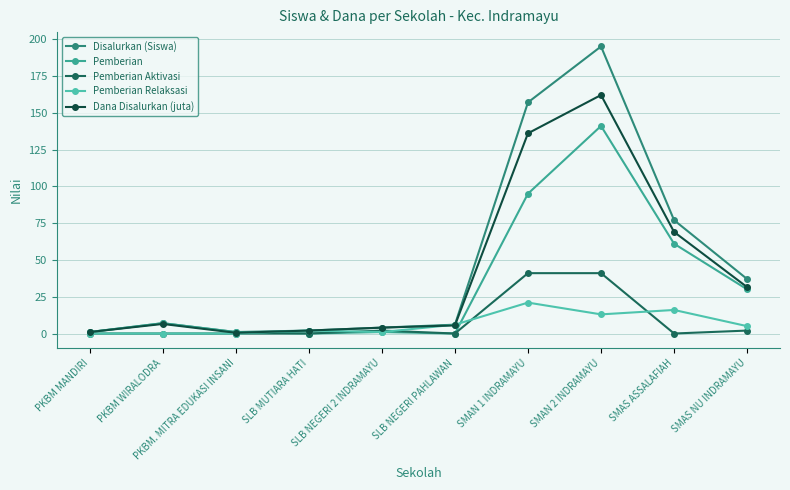

Does the chart have visible grid lines?

Yes